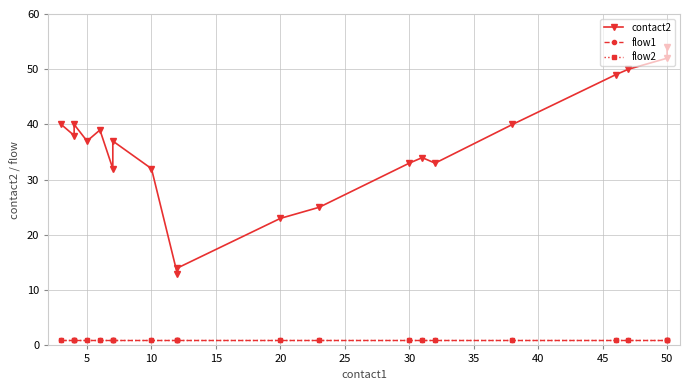

True or false: flow2 and flow1 cross at least once.

False